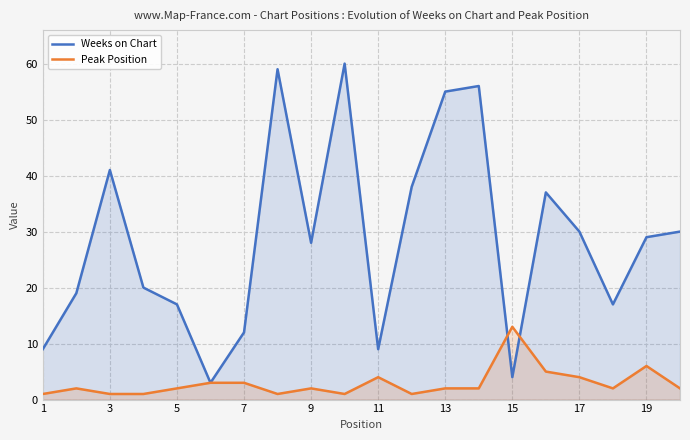

What is the highest value of the Weeks on Chart series?

60